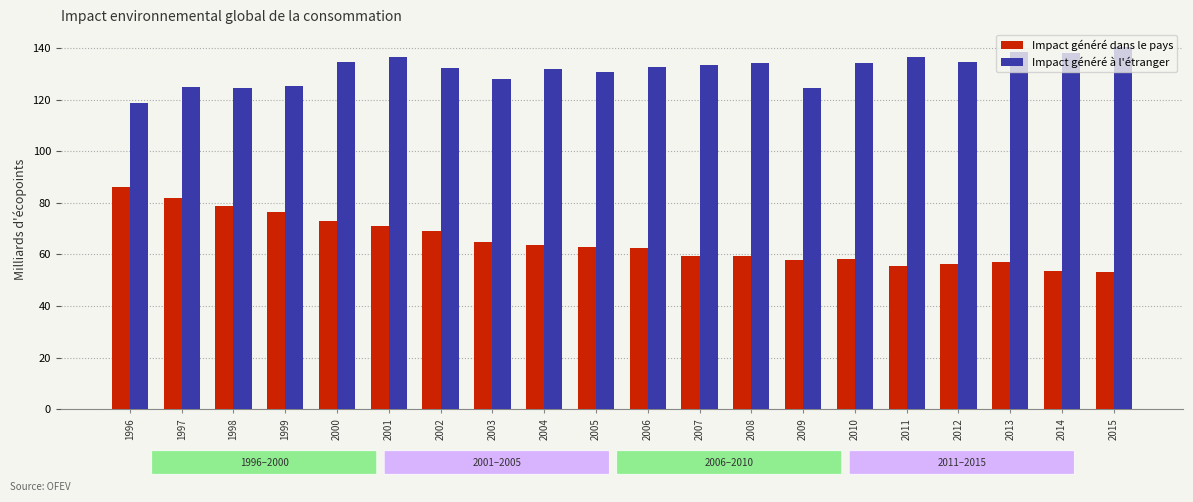

Is it true that Impact généré dans le pays equals 49.6 at 1999?

False